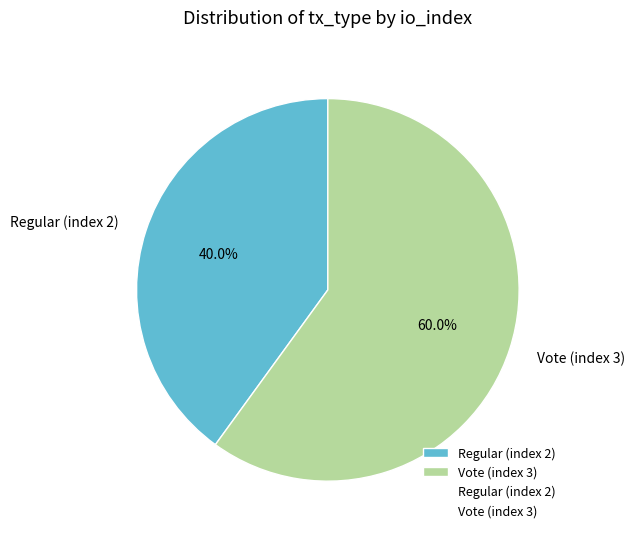

To the nearest percent, what is the combined percentage of Vote (index 3) and Regular (index 2)?

100%